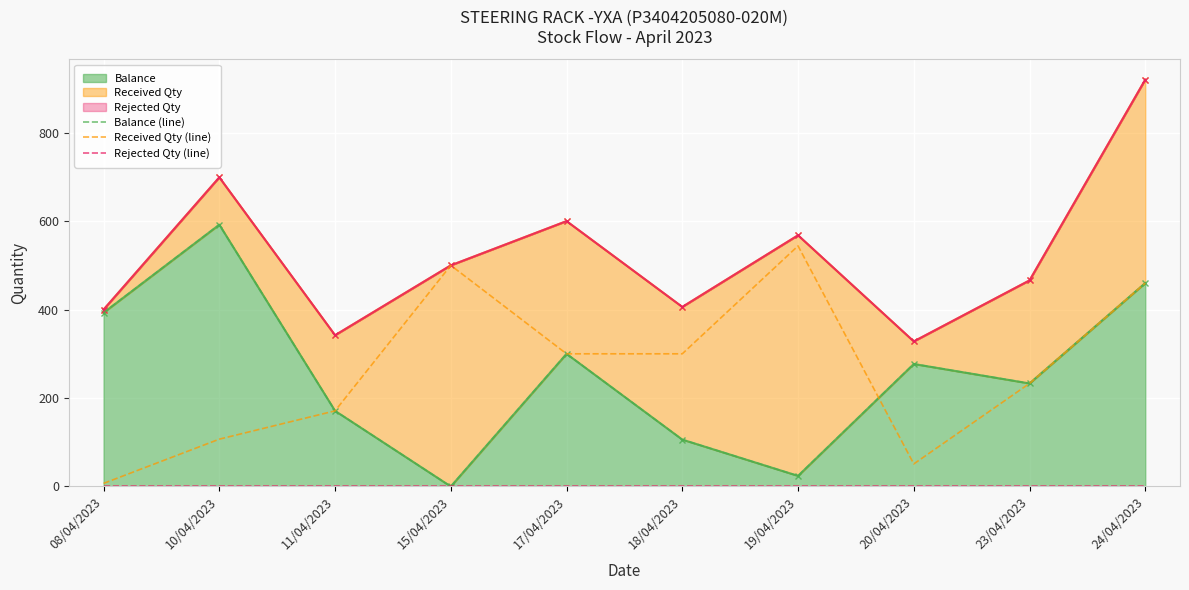

At which label is Balance (line) closest to 296?

17/04/2023